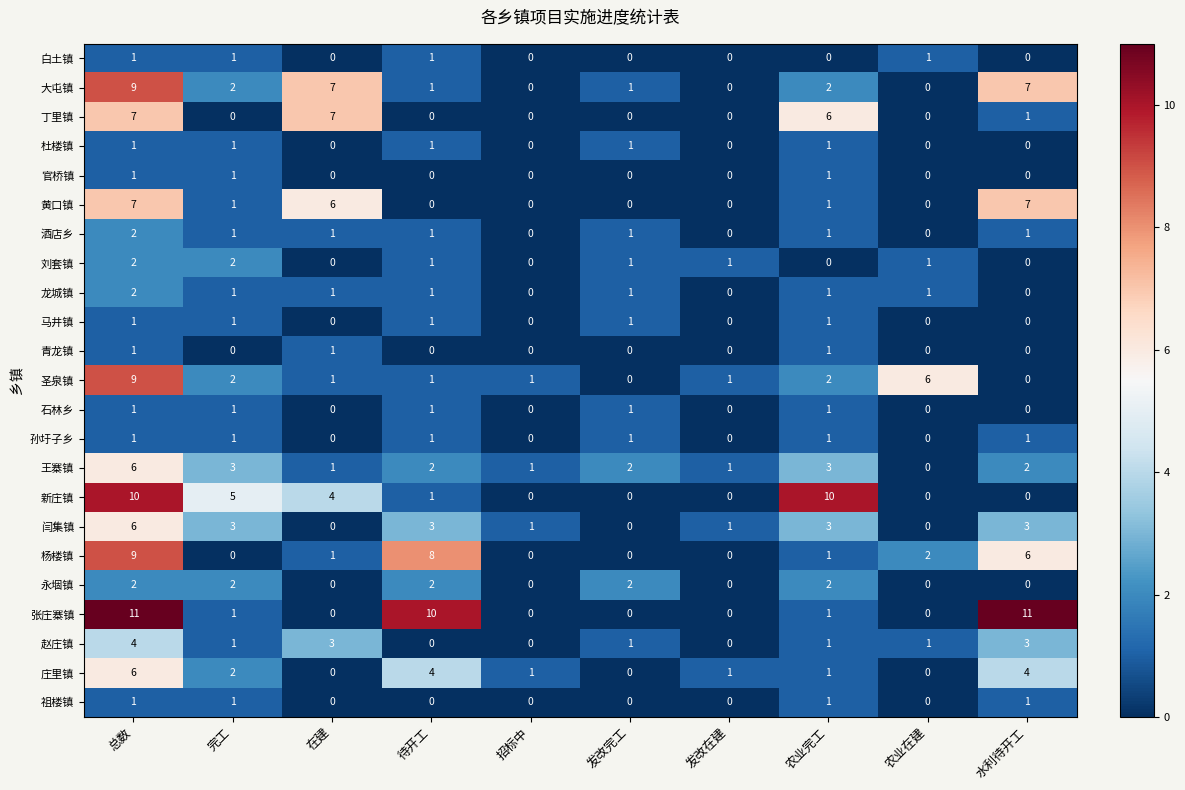

At which label does 新庄镇 first exceed 1?

总数